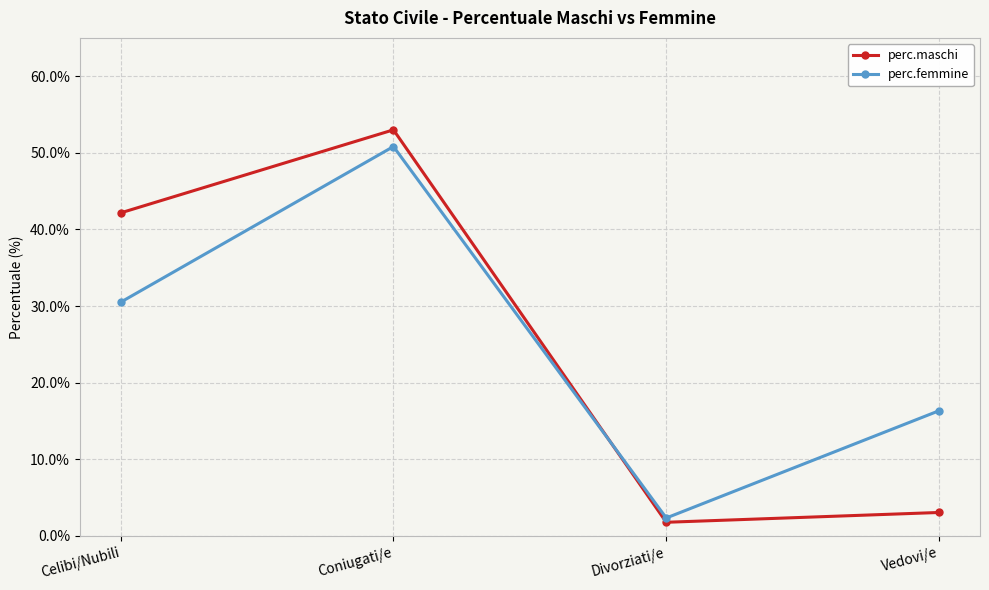

True or false: perc.femmine has a value of 26.7 at Coniugati/e.

False